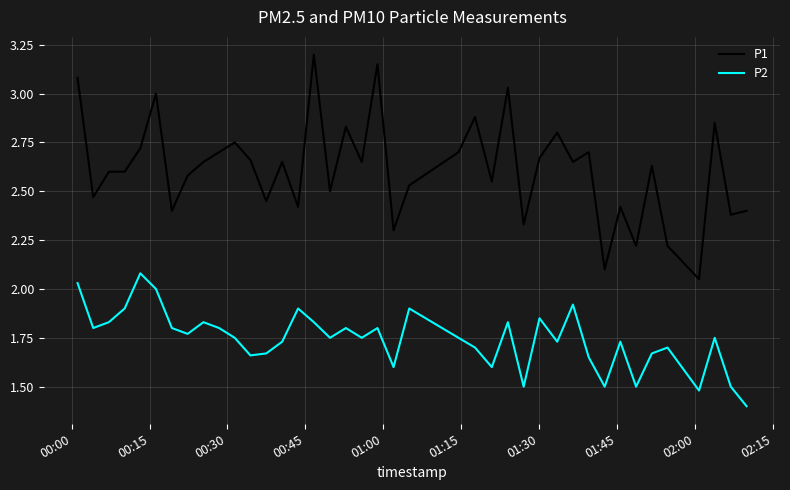

In P2, how many points are lower than both neighbors (excluding endpoints)?

12